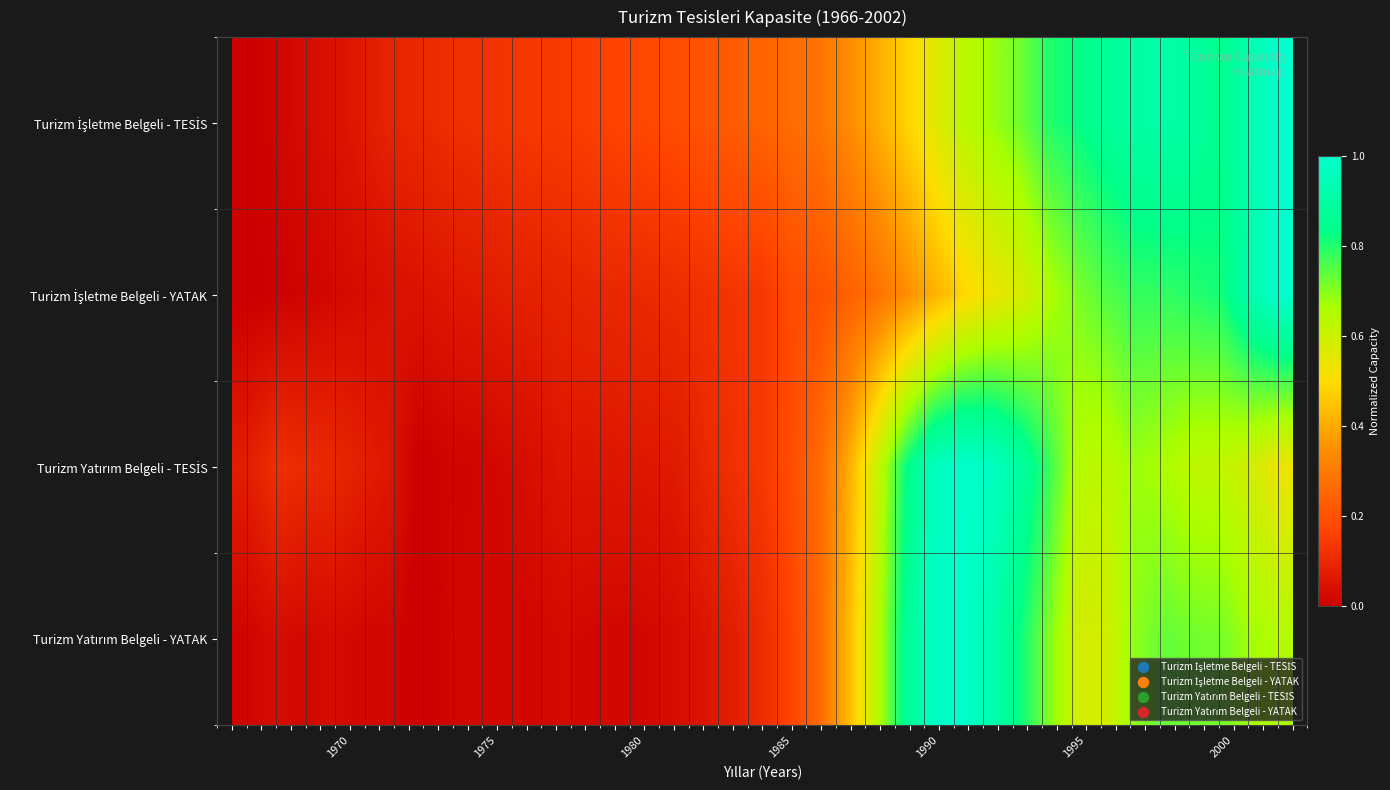

What is the maximum value shown in the chart?

1.0